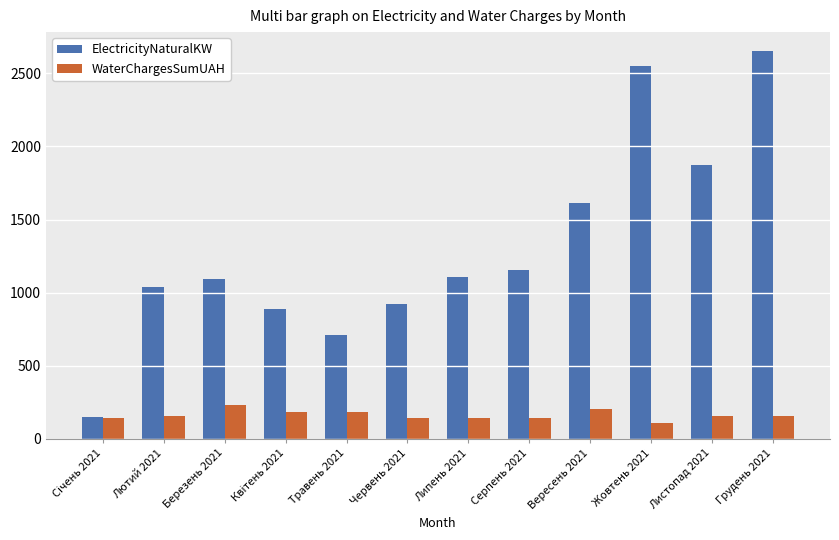

What is the total value across all series at Грудень 2021?

2804.8